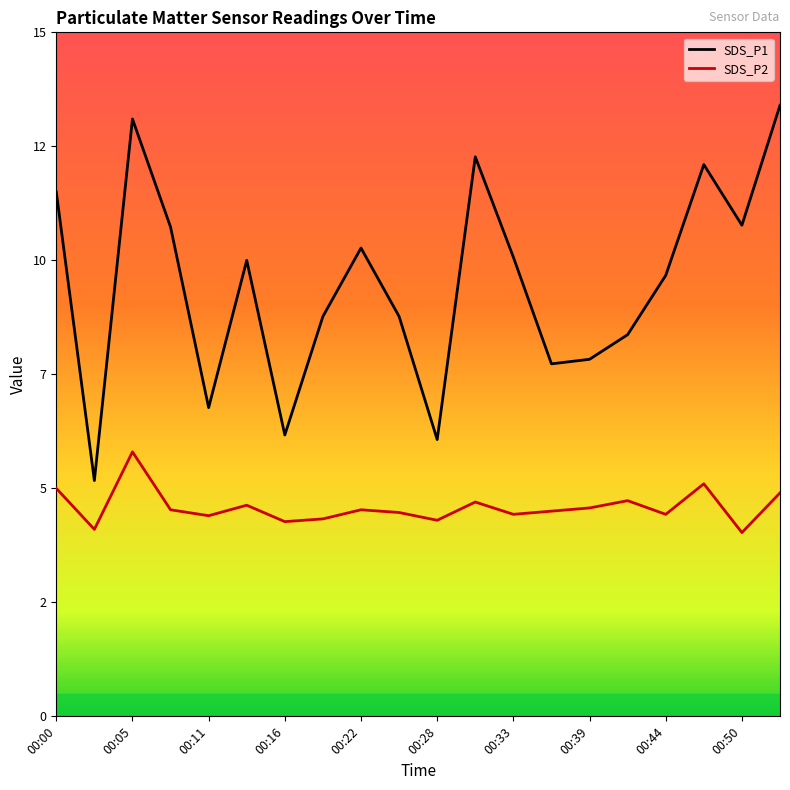

True or false: SDS_P1 has a value of 13.2 at 00:36.

False